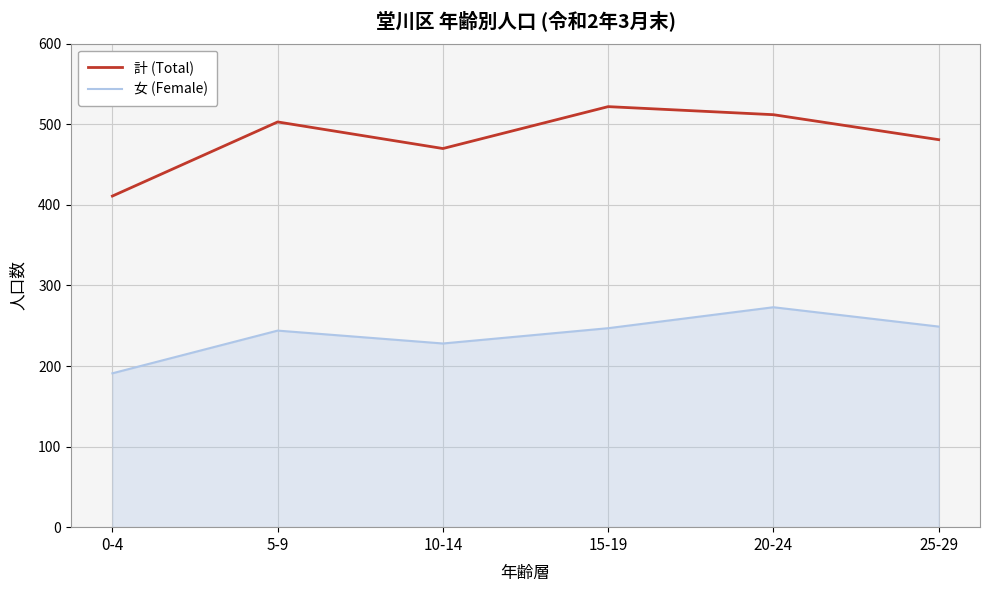

True or false: 女 (Female) has more than 2 points higher than both neighbors.

False